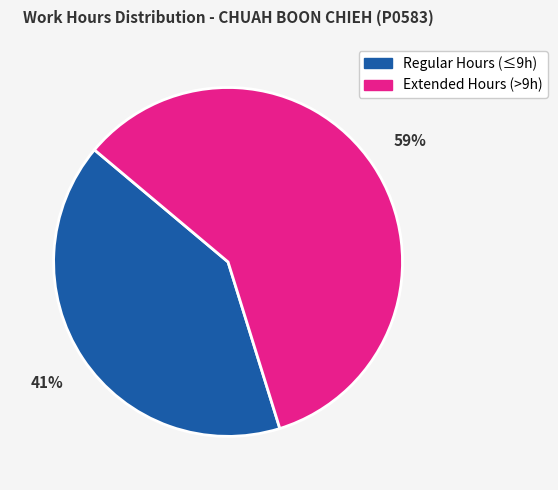

How many slices are in this pie chart?

2